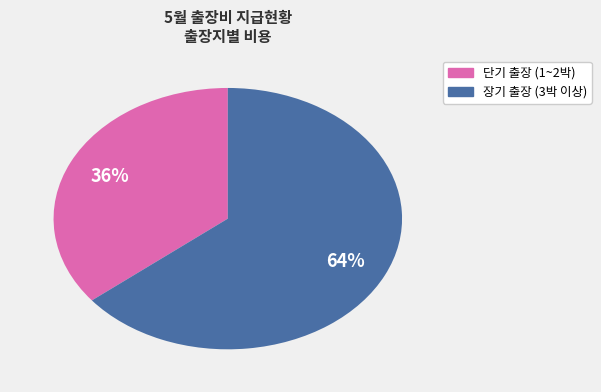

Does any single category account for the majority?

Yes